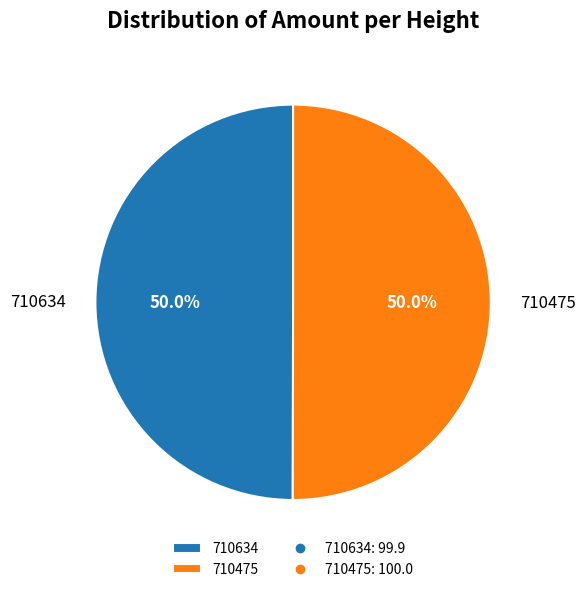

To the nearest percent, what portion does 710475 represent?

50%